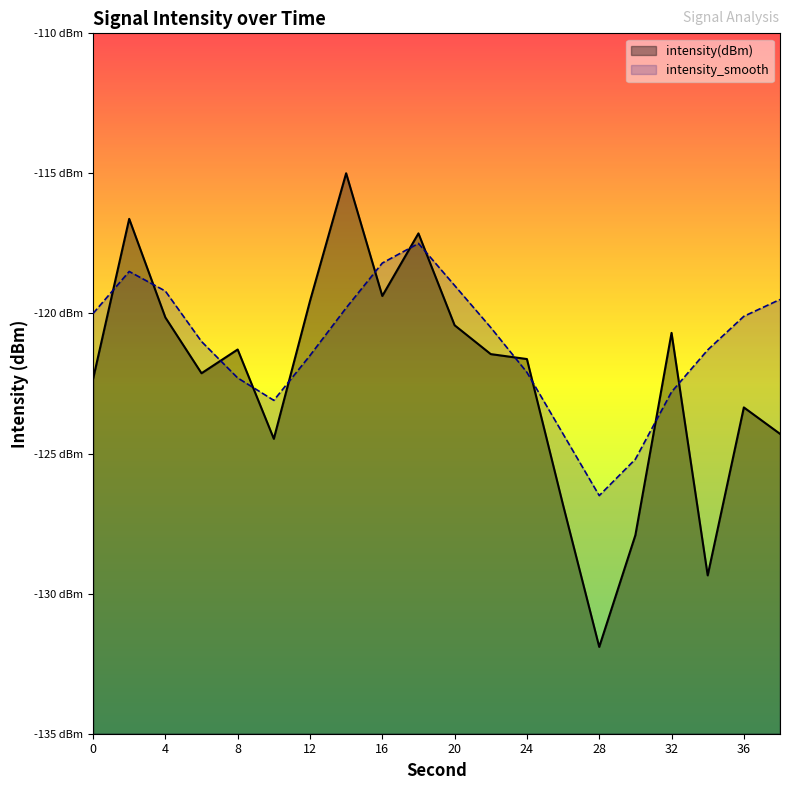

The value of intensity(dBm) at 38 is -124.3. True or false?

True